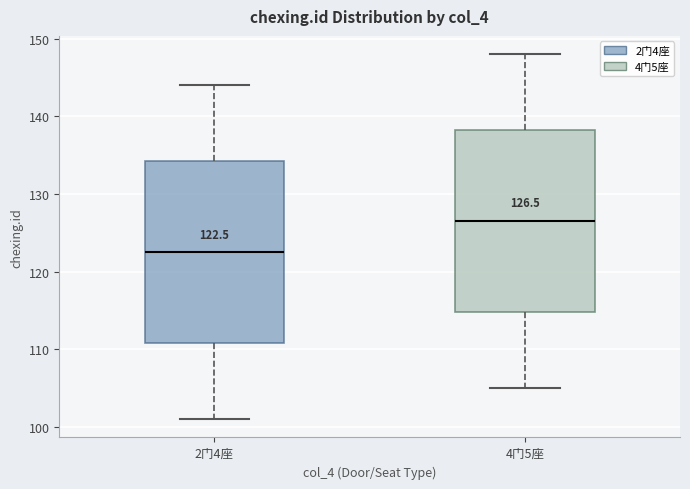

Which box's median line is the lowest?

2门4座